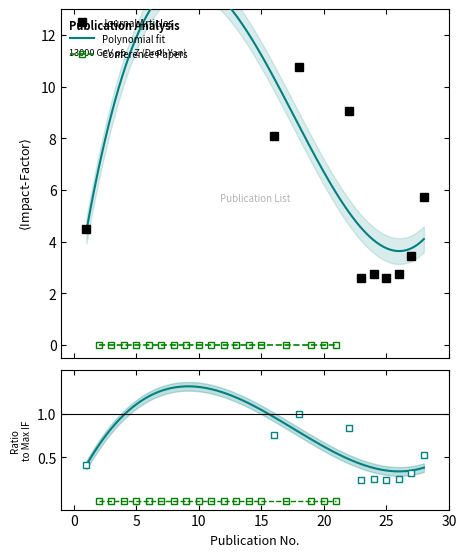

Which category has the lowest value in the Ratio series?

2